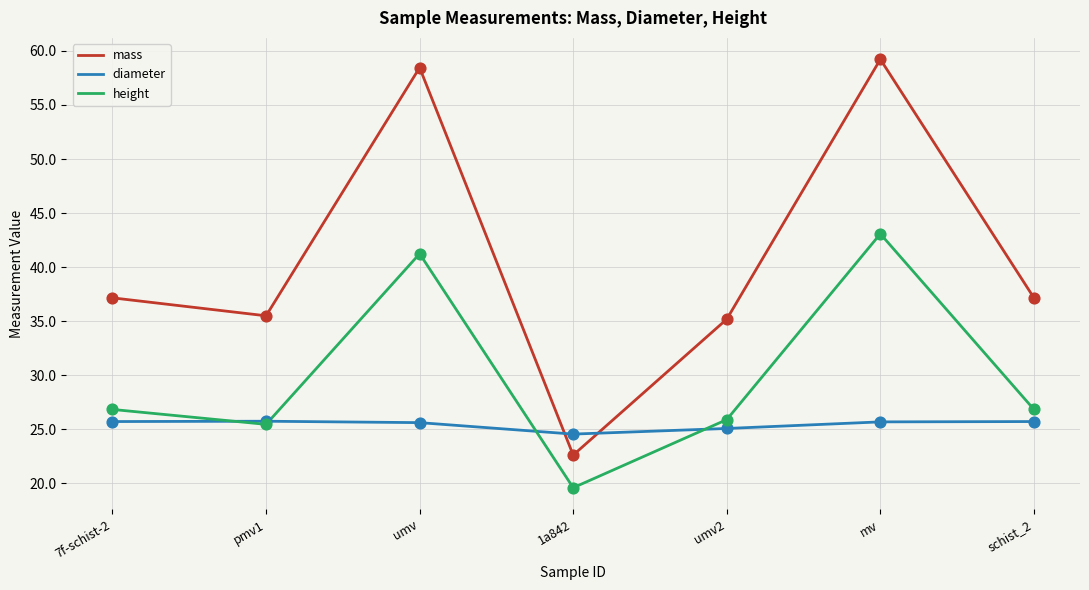

At how many categories does at least one series exceed 31?

6